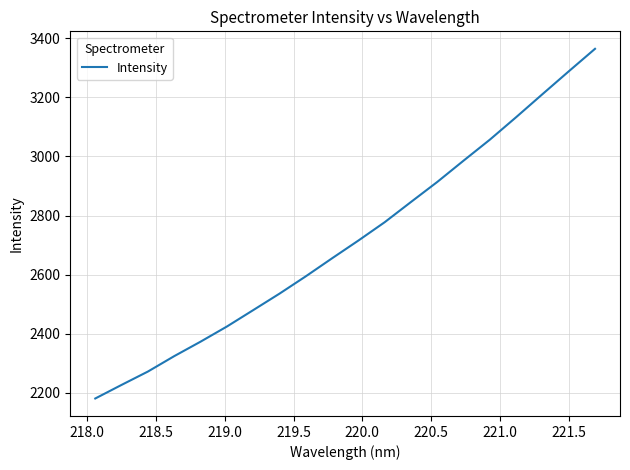

What is the difference between the maximum and second lowest values?

1136.9